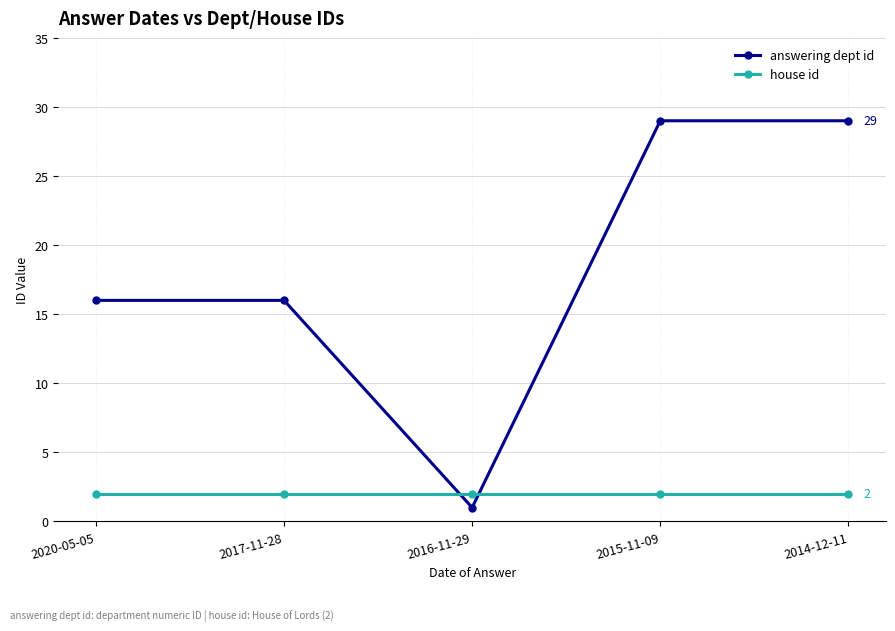

Rank the series by their maximum value, from highest to lowest.

answering dept id, house id